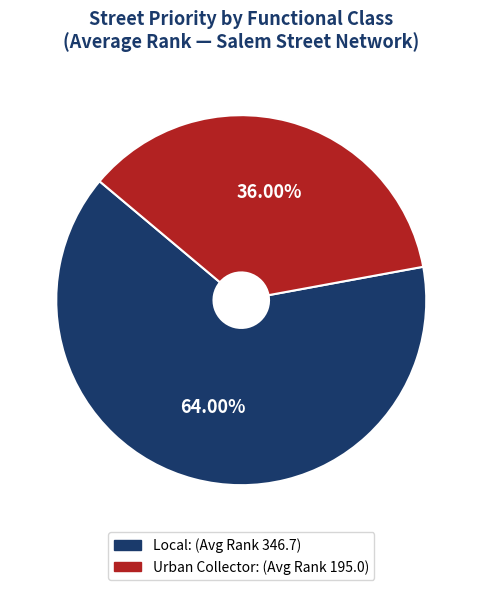

Is there a majority slice in this chart?

Yes